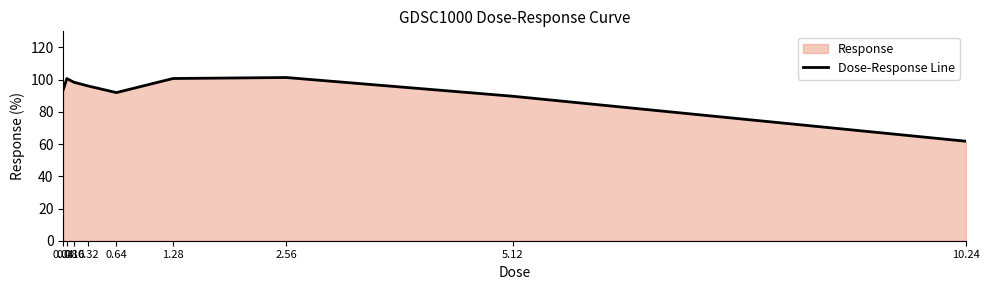

Read the value at 0.32.

96.1